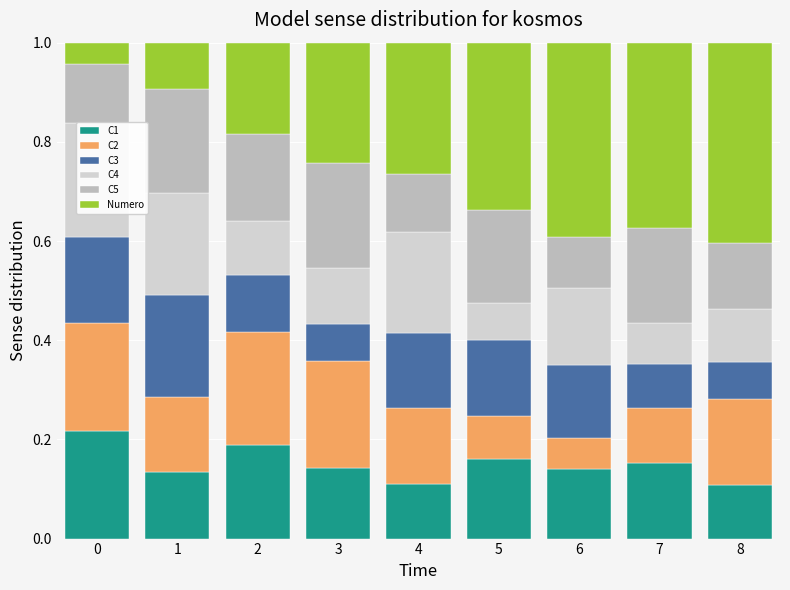

What is the difference between the C3 values at 1 and 5?

0.1